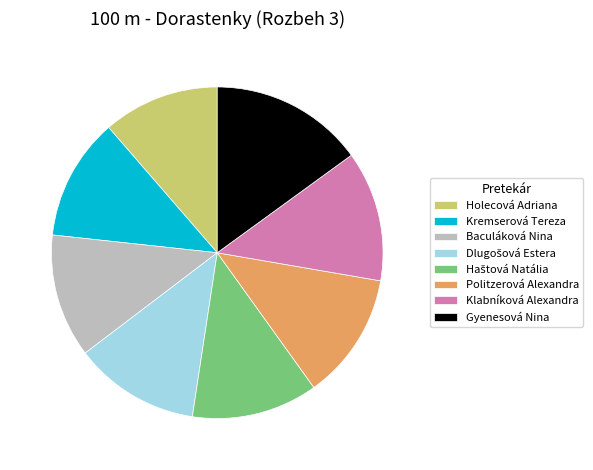

Which slice is the smallest?

Holecová Adriana